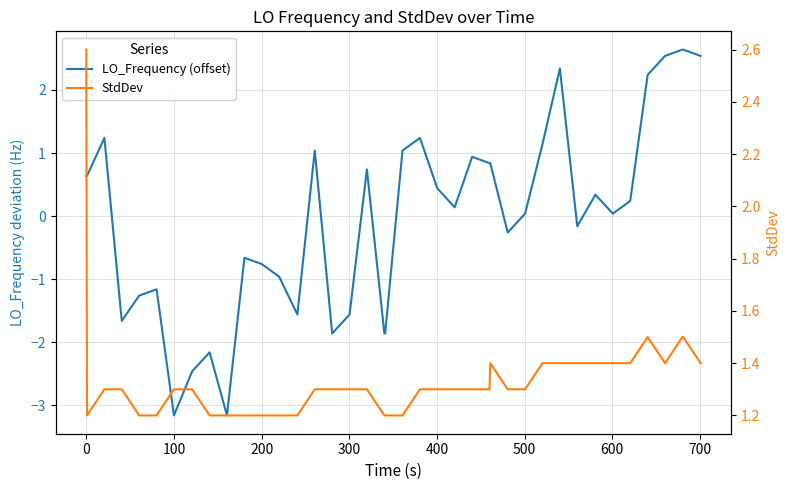

What is the difference between the second highest and second lowest values in the LO_Frequency (offset) series?

5.8